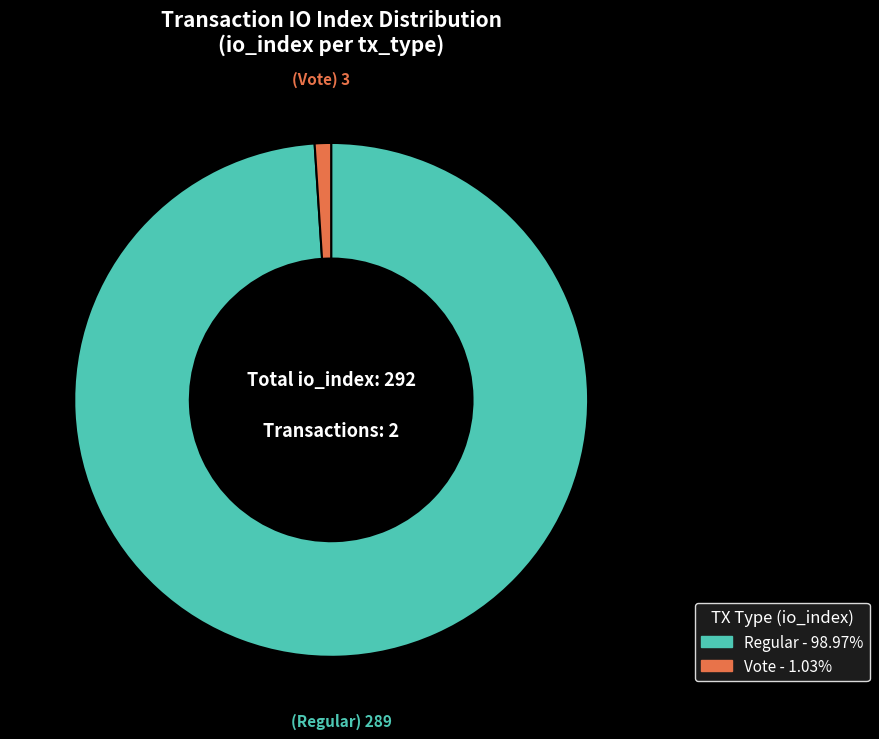

Is there any slice that represents more than half of the pie?

Yes